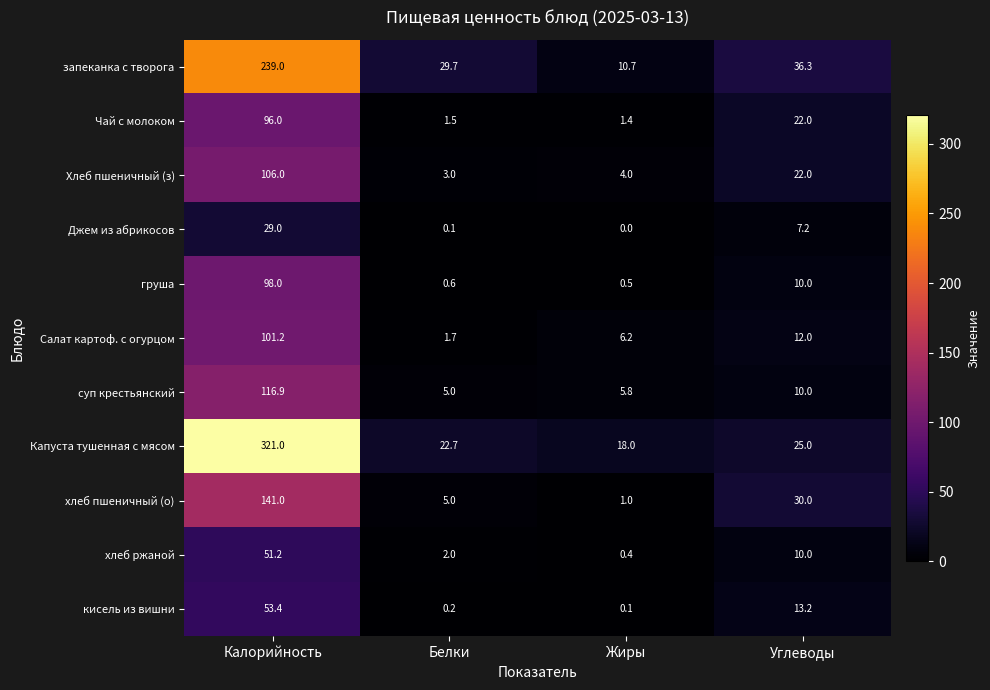

The Капуста тушенная с мясом series shows 321.0 at Калорийность. True or false?

True